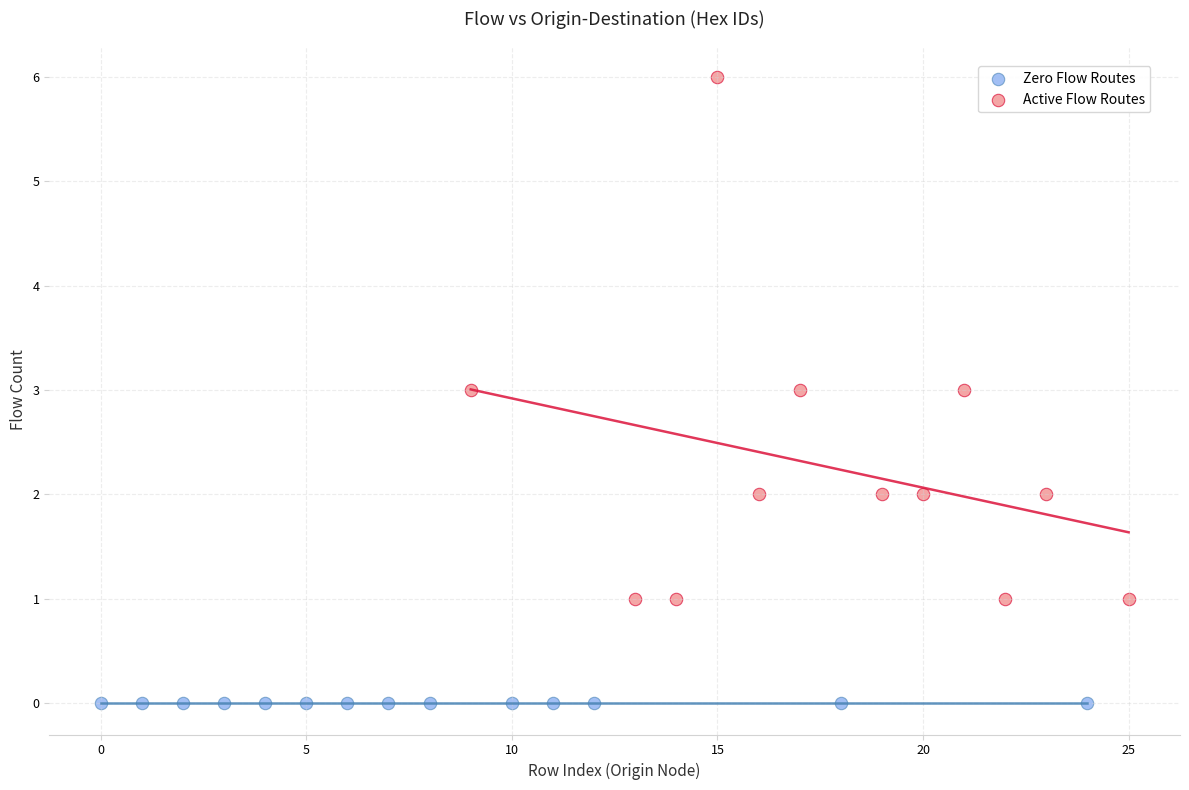

Which series reaches the maximum Y coordinate?

Active Flow Routes